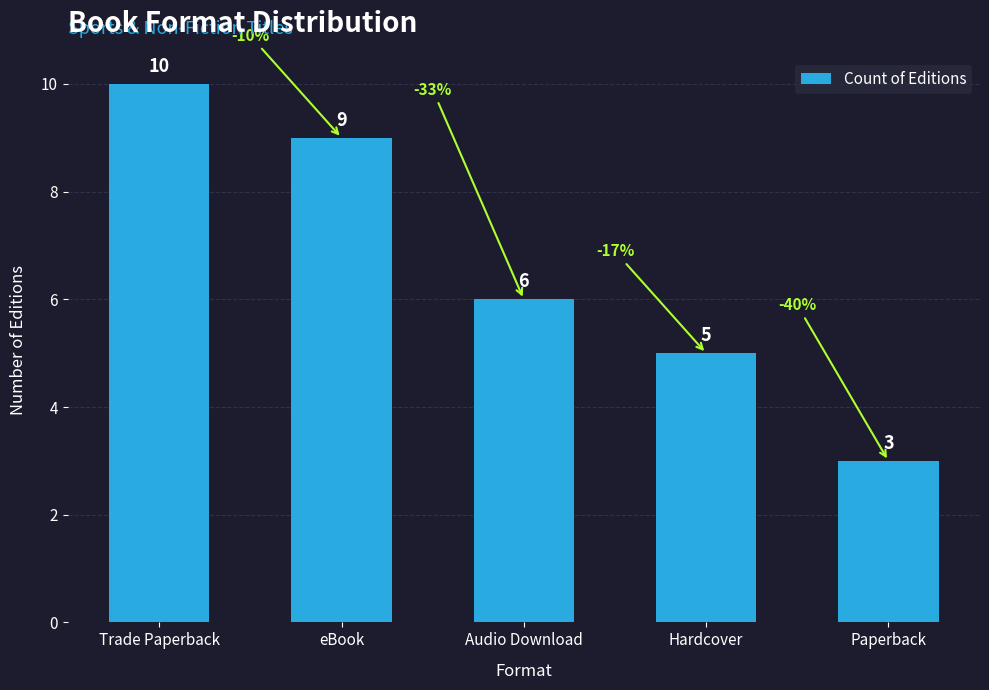

Reading left to right, transcribe all the data shown in this chart.

10	9	6	5	3